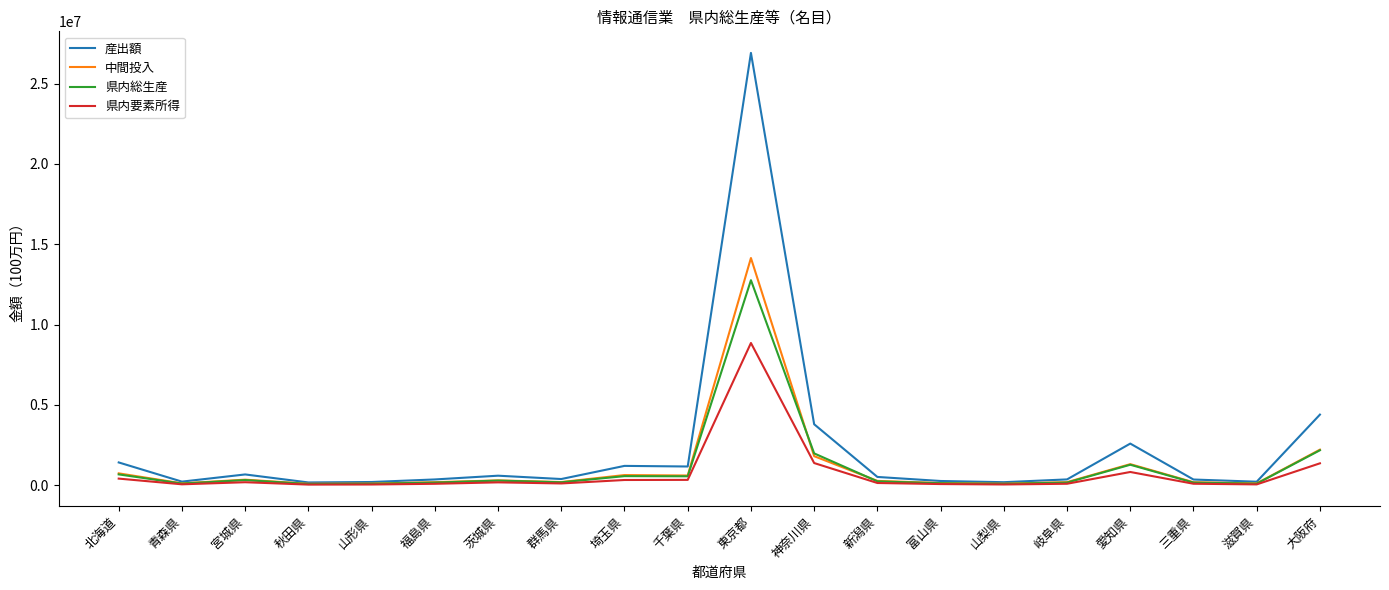

Which series has the largest range (max minus min)?

産出額